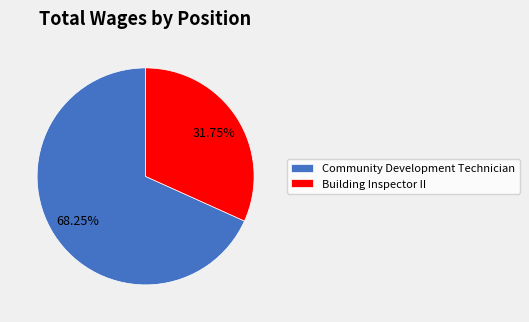

To the nearest percent, what portion does Building Inspector II represent?

32%